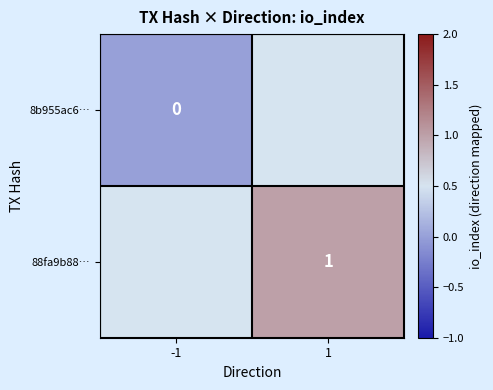

Between 1 and -1, which is larger?

-1